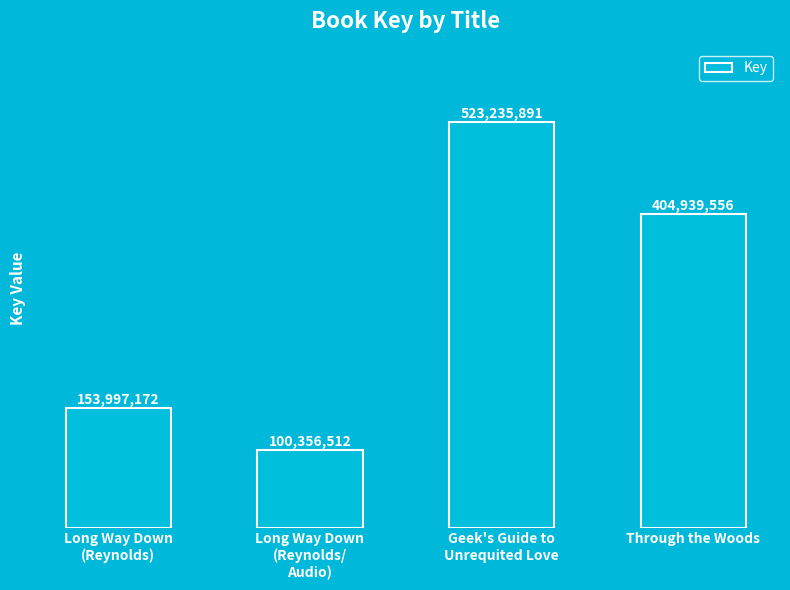

Reading right to left, extract all data points from this chart.

404939556	523235891	100356512	153997172